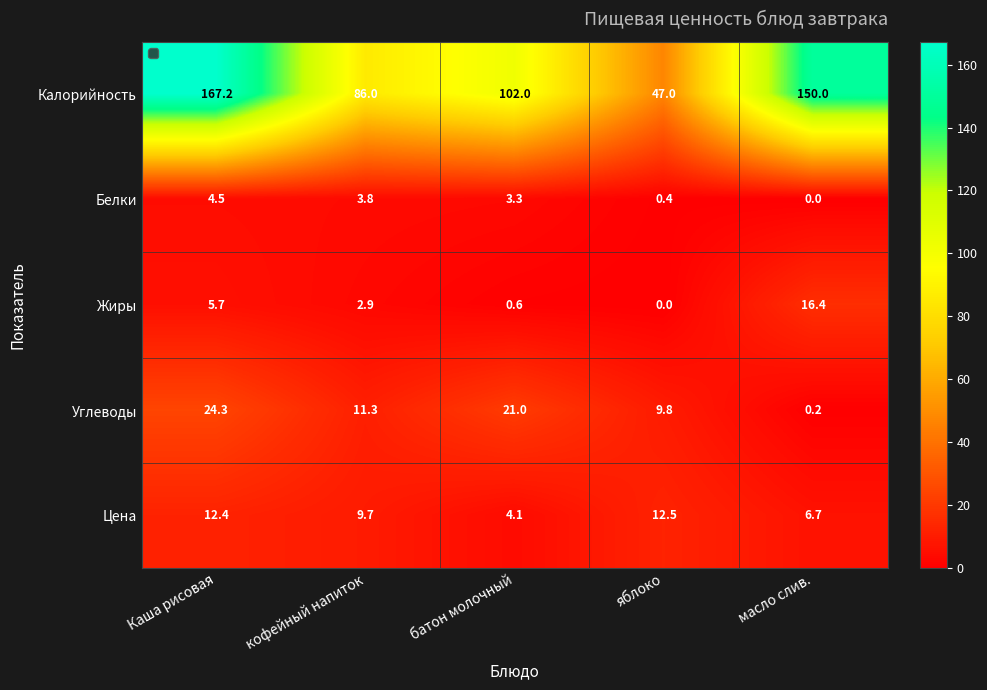

Which label corresponds to the largest value in the chart?

Каша рисовая